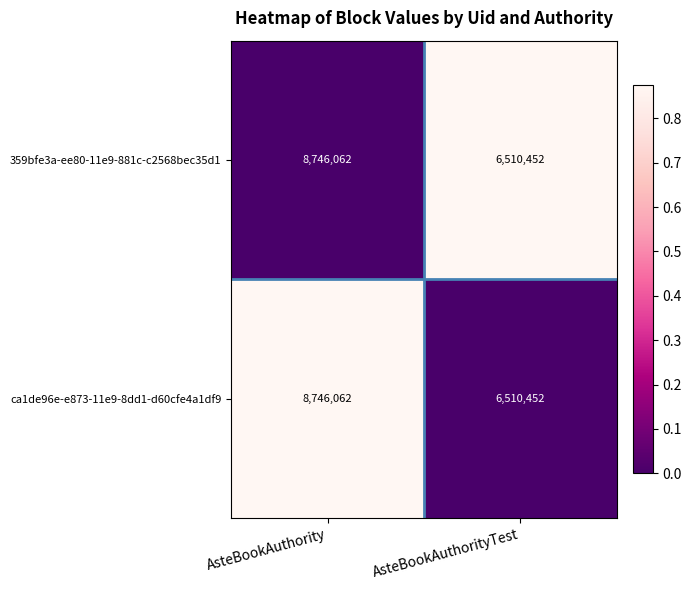

What is the difference between the 359bfe3a-ee80-11e9-881c-c2568bec35d1 values at AsteBookAuthorityTest and AsteBookAuthority?

2235610